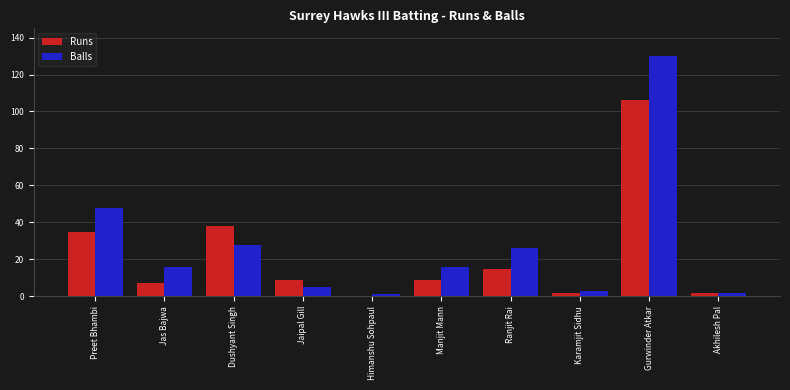

Which category has the highest value in the Balls series?

Gurwinder Atkar